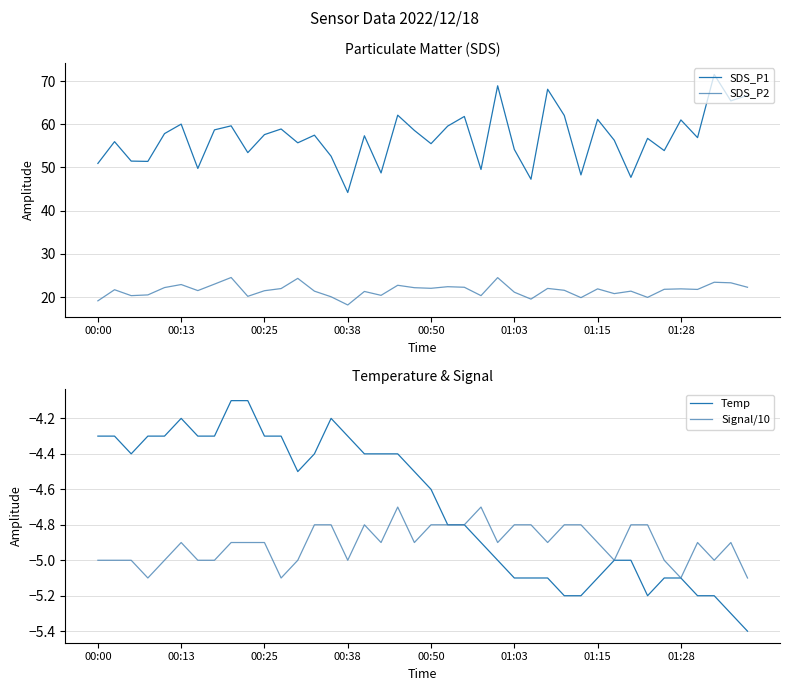

True or false: SDS_P1 and SDS_P2 intersect in this chart.

False